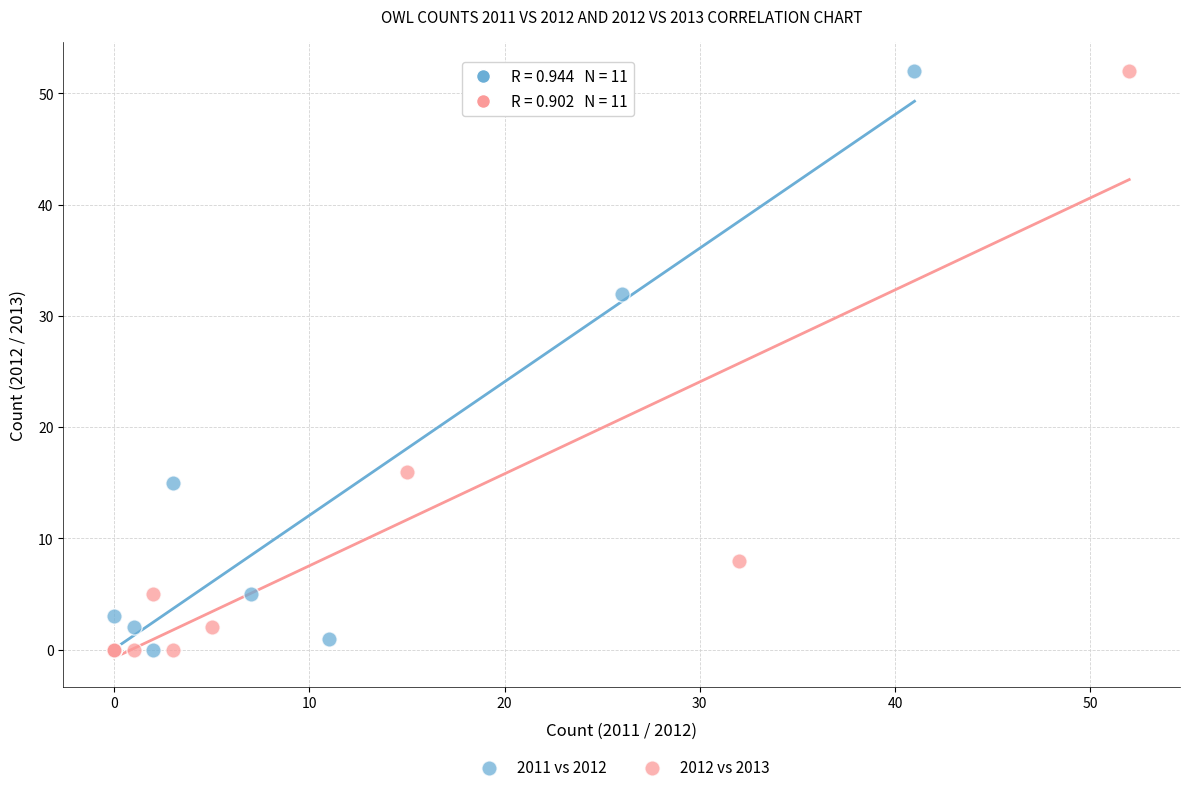

What are all the series names shown in the legend?

2011 vs 2012, 2012 vs 2013